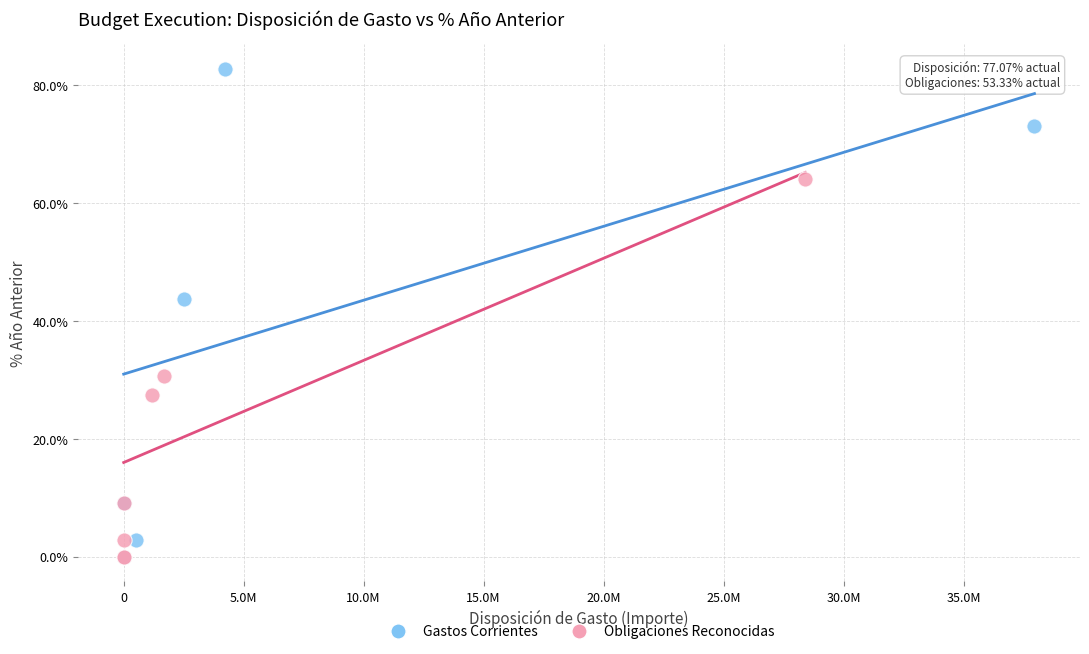

What are all the series names shown in the legend?

Gastos Corrientes, Obligaciones Reconocidas